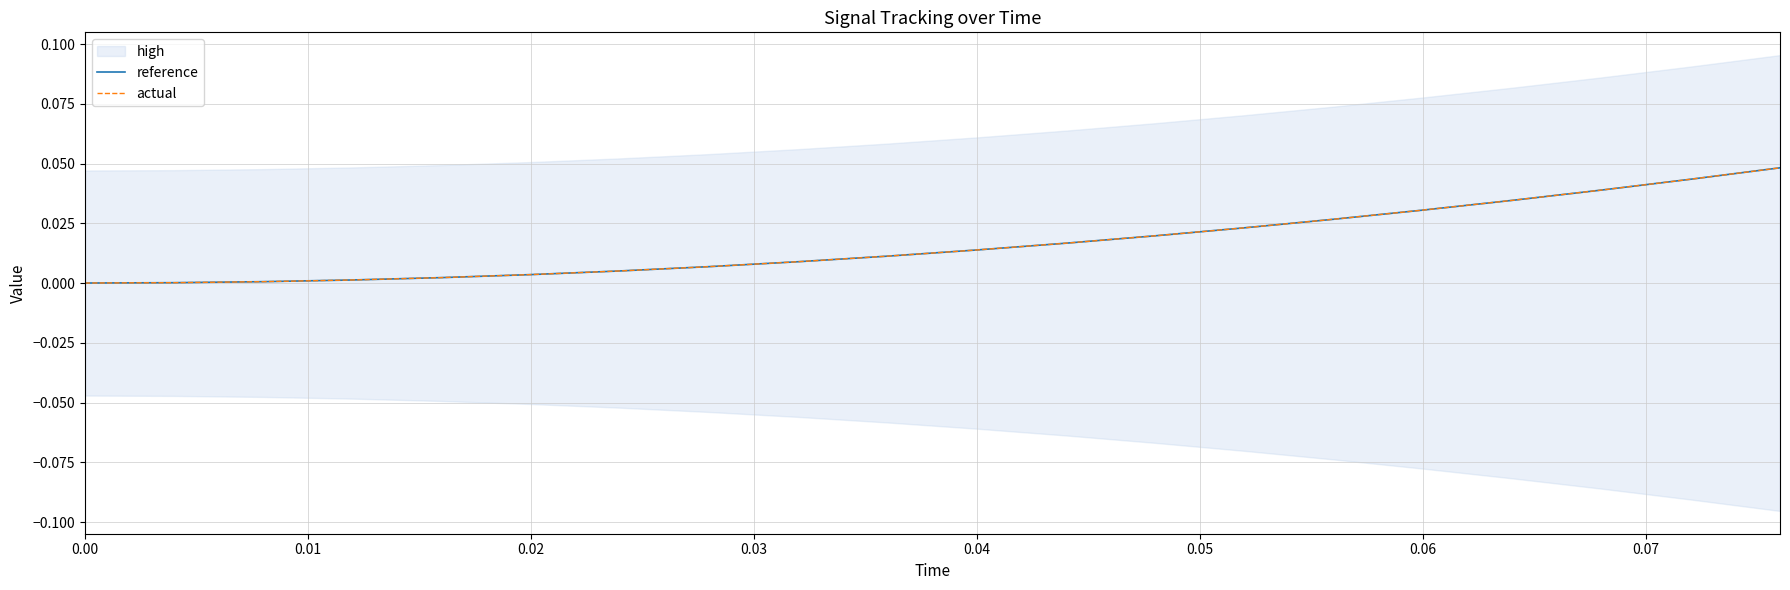

List the series in order of their overall mean, highest first.

actual, reference